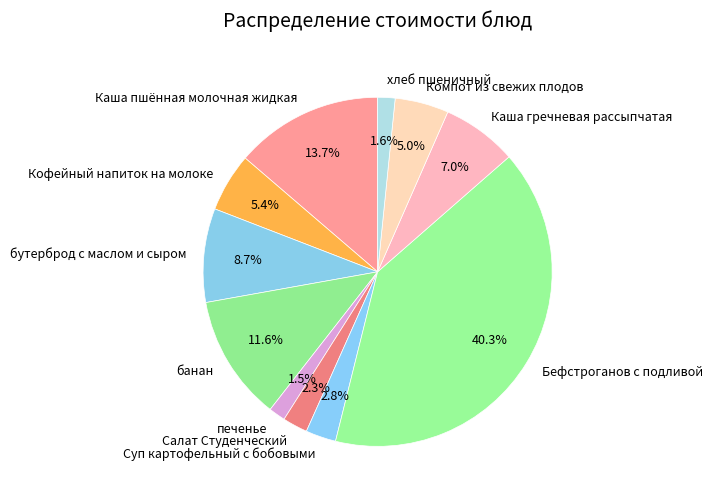

The банан slice represents 12% of the pie. True or false?

True